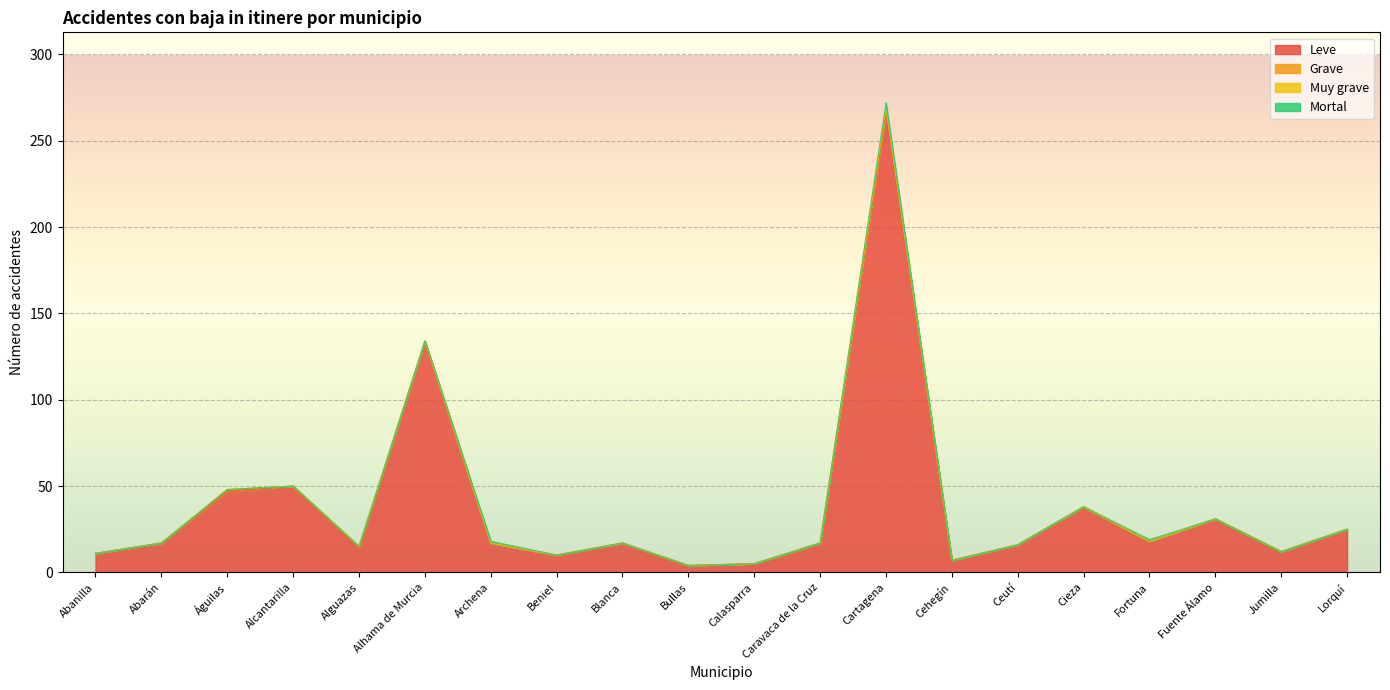

What is the label of the 9th point from the left?

Blanca